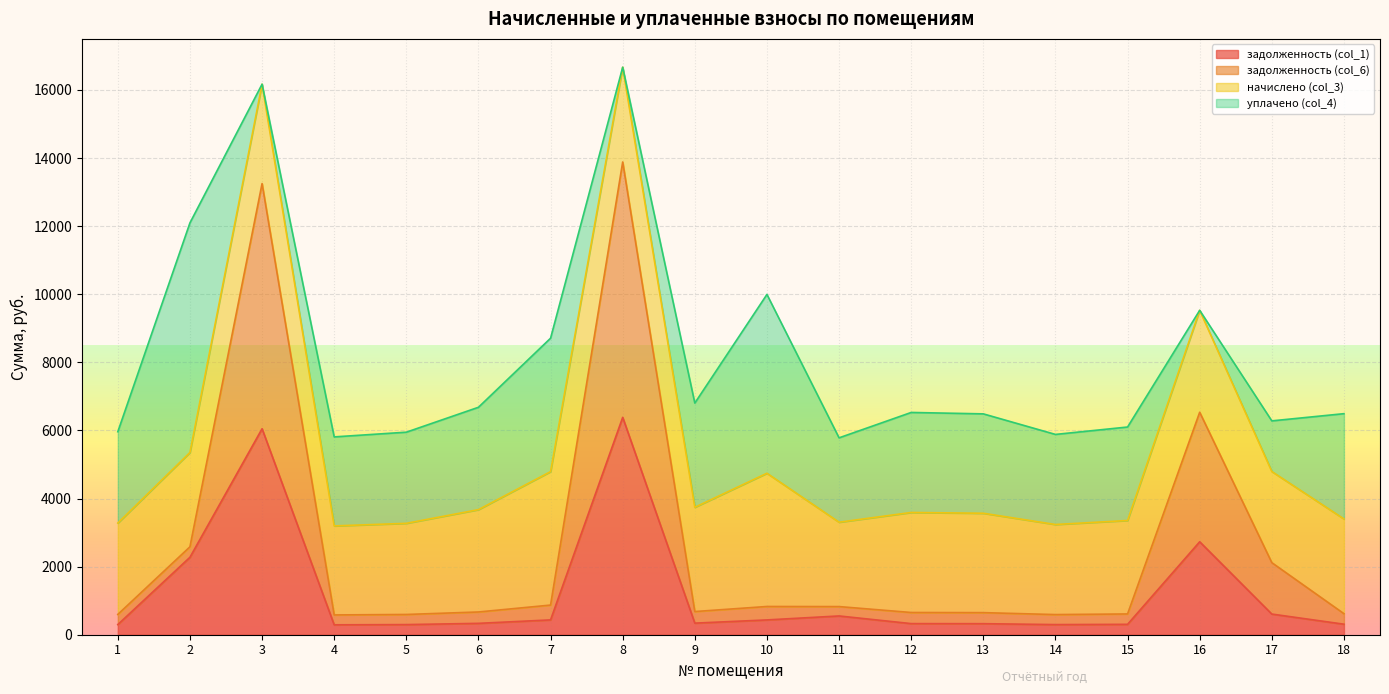

True or false: задолженность (col_6) has a value of 652.7 at 12.

True